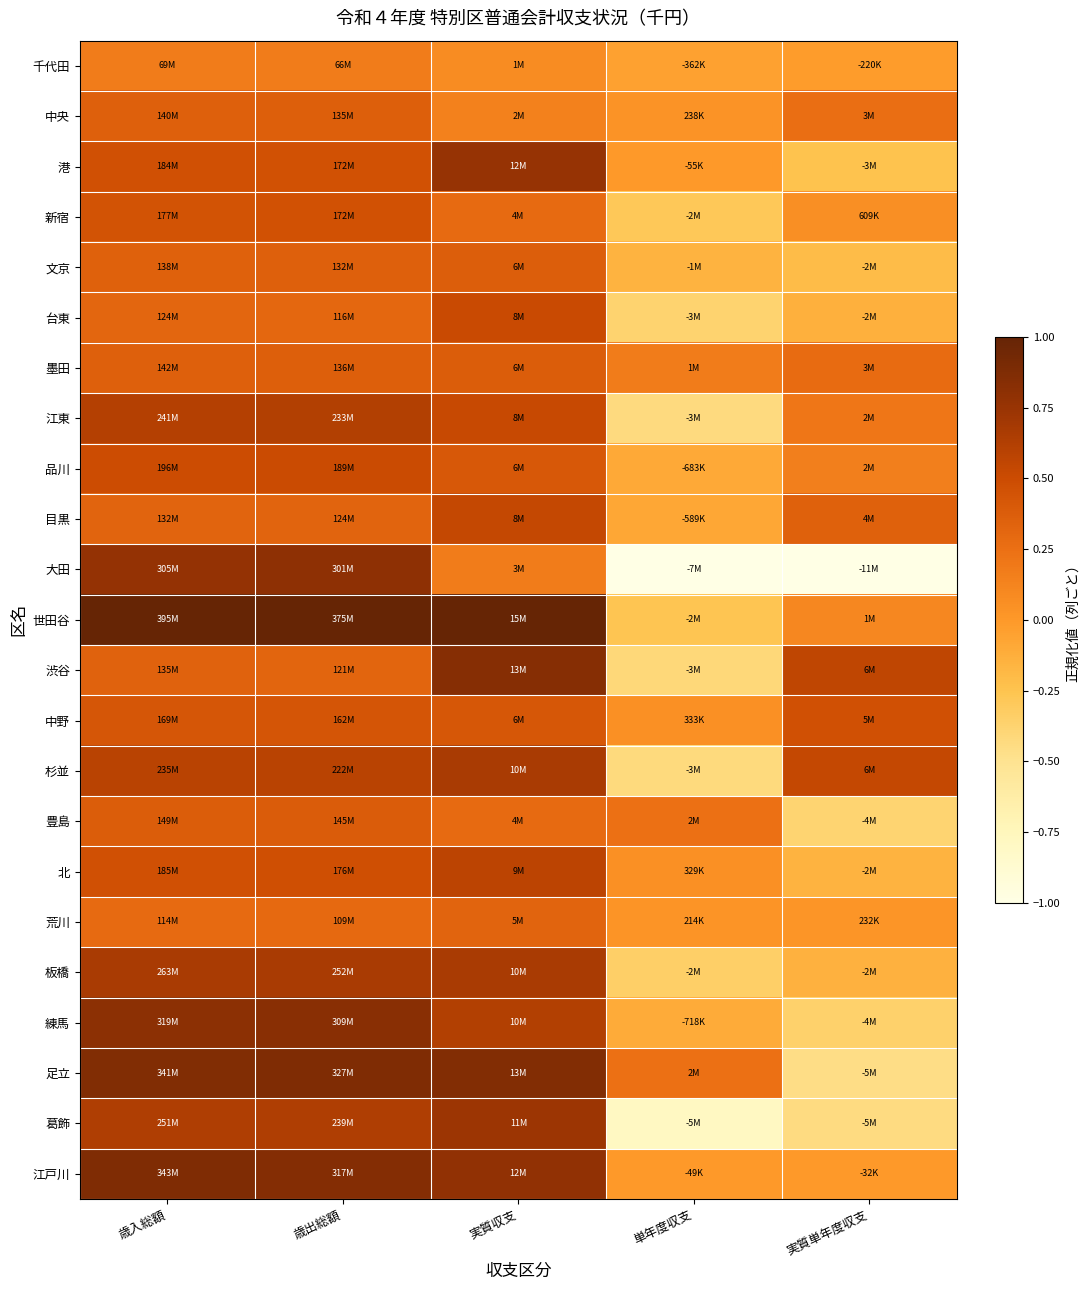

Reading right to left, what are all the values shown in this chart?

千代田: 実質単年度収支=-0.0	単年度収支=-0.1	実質収支=0.1	歳出総額=0.2	歳入総額=0.2
中央: 実質単年度収支=0.3	単年度収支=0.0	実質収支=0.1	歳出総額=0.4	歳入総額=0.4
港: 実質単年度収支=-0.2	単年度収支=-0.0	実質収支=0.8	歳出総額=0.5	歳入総額=0.5
新宿: 実質単年度収支=0.1	単年度収支=-0.3	実質収支=0.3	歳出総額=0.5	歳入総額=0.4
文京: 実質単年度収支=-0.2	単年度収支=-0.2	実質収支=0.4	歳出総額=0.4	歳入総額=0.3
台東: 実質単年度収支=-0.1	単年度収支=-0.4	実質収支=0.5	歳出総額=0.3	歳入総額=0.3
墨田: 実質単年度収支=0.3	単年度収支=0.2	実質収支=0.4	歳出総額=0.4	歳入総額=0.4
江東: 実質単年度収支=0.2	単年度収支=-0.4	実質収支=0.5	歳出総額=0.6	歳入総額=0.6
品川: 実質単年度収支=0.2	単年度収支=-0.1	実質収支=0.4	歳出総額=0.5	歳入総額=0.5
目黒: 実質単年度収支=0.4	単年度収支=-0.1	実質収支=0.5	歳出総額=0.3	歳入総額=0.3
大田: 実質単年度収支=-1.0	単年度収支=-1.0	実質収支=0.2	歳出総額=0.8	歳入総額=0.8
世田谷: 実質単年度収支=0.1	単年度収支=-0.3	実質収支=1.0	歳出総額=1.0	歳入総額=1.0
渋谷: 実質単年度収支=0.6	単年度収支=-0.4	実質収支=0.8	歳出総額=0.3	歳入総額=0.3
中野: 実質単年度収支=0.5	単年度収支=0.0	実質収支=0.4	歳出総額=0.4	歳入総額=0.4
杉並: 実質単年度収支=0.5	単年度収支=-0.4	実質収支=0.7	歳出総額=0.6	歳入総額=0.6
豊島: 実質単年度収支=-0.4	単年度収支=0.2	実質収支=0.3	歳出総額=0.4	歳入総額=0.4
北: 実質単年度収支=-0.2	単年度収支=0.0	実質収支=0.6	歳出総額=0.5	歳入総額=0.5
荒川: 実質単年度収支=0.0	単年度収支=0.0	実質収支=0.3	歳出総額=0.3	歳入総額=0.3
板橋: 実質単年度収支=-0.1	単年度収支=-0.3	実質収支=0.7	歳出総額=0.7	歳入総額=0.7
練馬: 実質単年度収支=-0.4	単年度収支=-0.1	実質収支=0.6	歳出総額=0.8	歳入総額=0.8
足立: 実質単年度収支=-0.5	単年度収支=0.2	実質収支=0.9	歳出総額=0.9	歳入総額=0.9
葛飾: 実質単年度収支=-0.4	単年度収支=-0.8	実質収支=0.7	歳出総額=0.6	歳入総額=0.6
江戸川: 実質単年度収支=-0.0	単年度収支=-0.0	実質収支=0.8	歳出総額=0.8	歳入総額=0.9